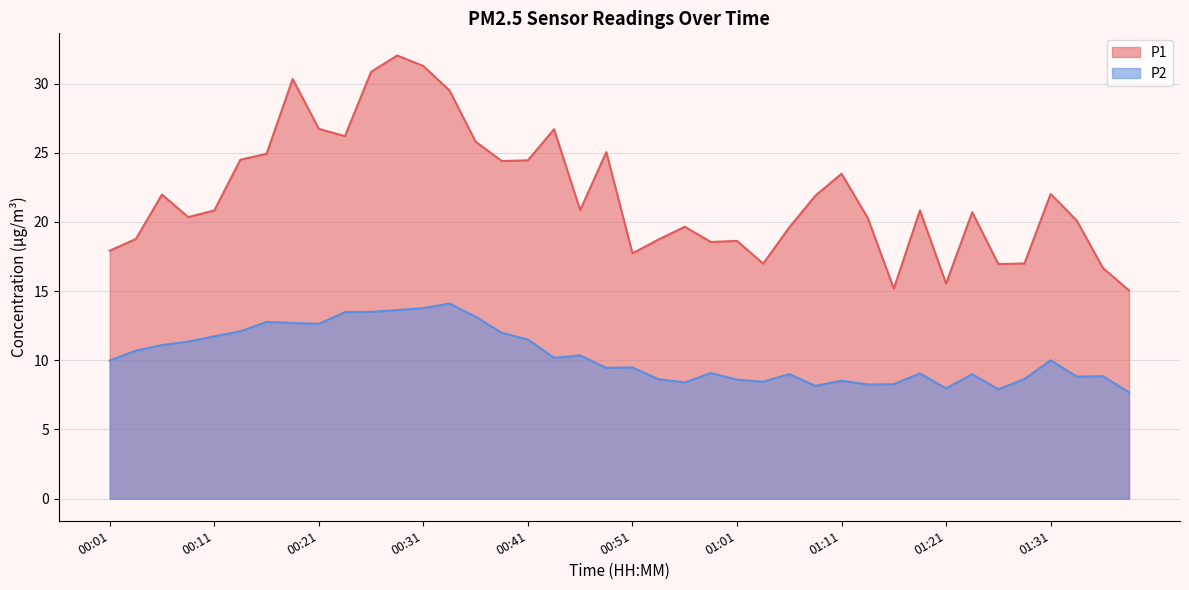

What is the spread (max minus min) of values at 01:21?

7.6